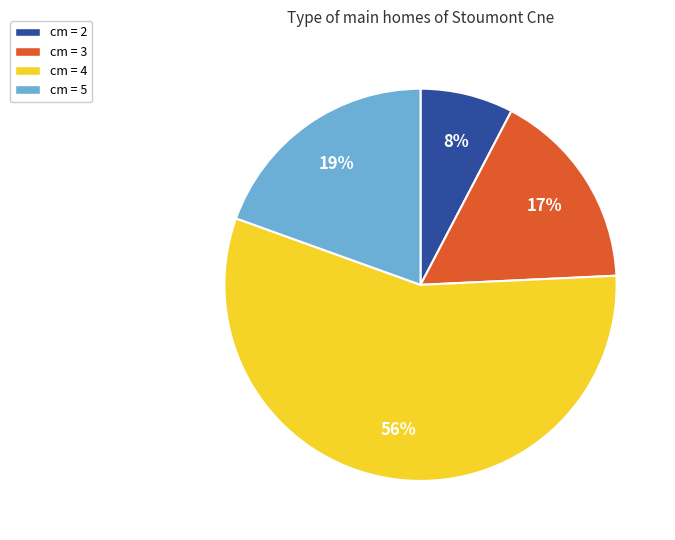

To the nearest percent, what is the average slice percentage?

25%